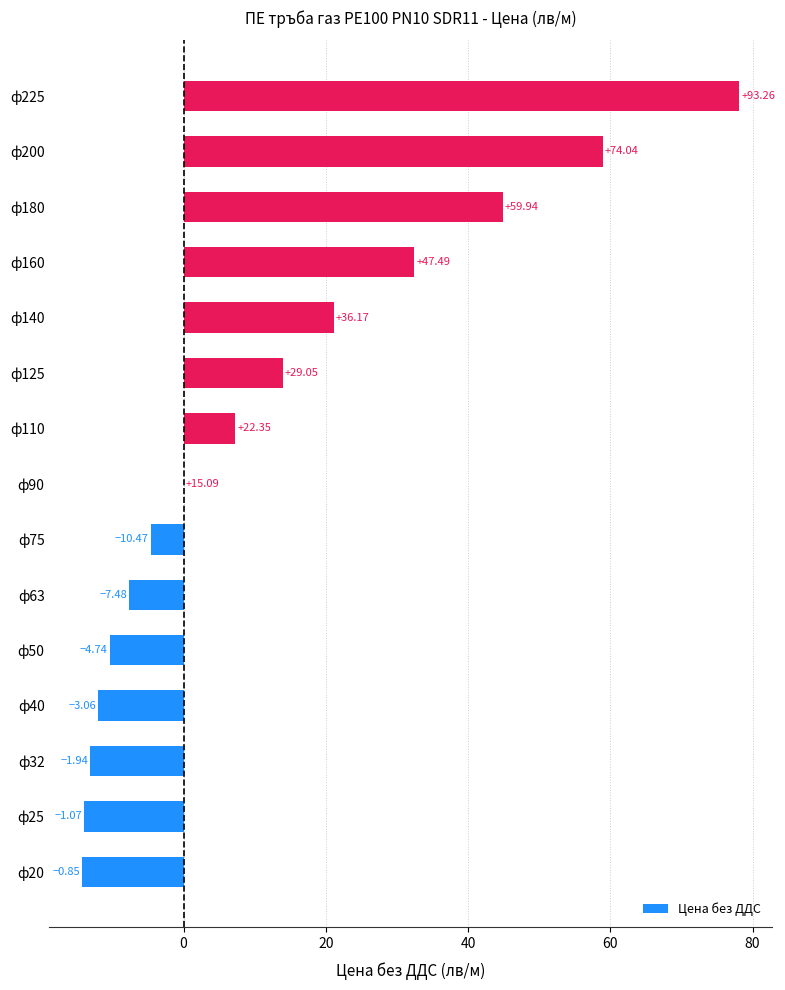

What is the difference between the maximum and second lowest values?

92.2